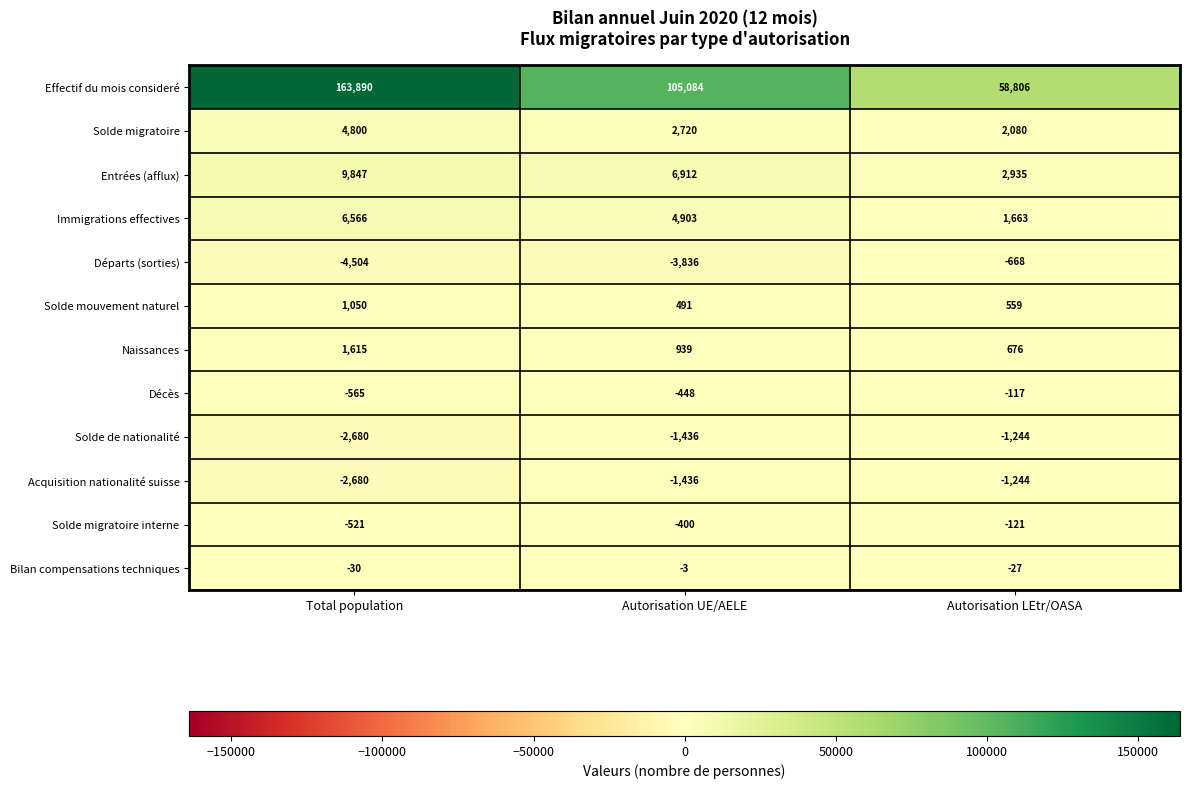

At which category is the sum across all series the highest?

Total population